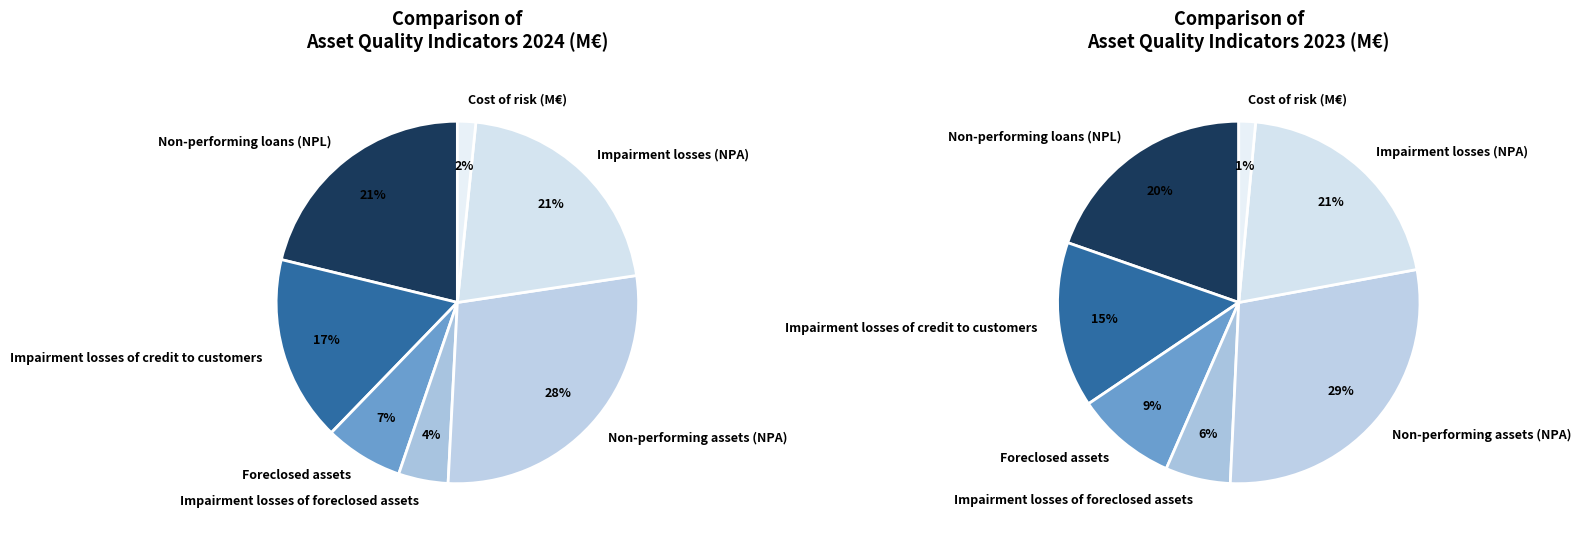

What portion of the pie excludes Non-performing loans (NPL)?

78.8%